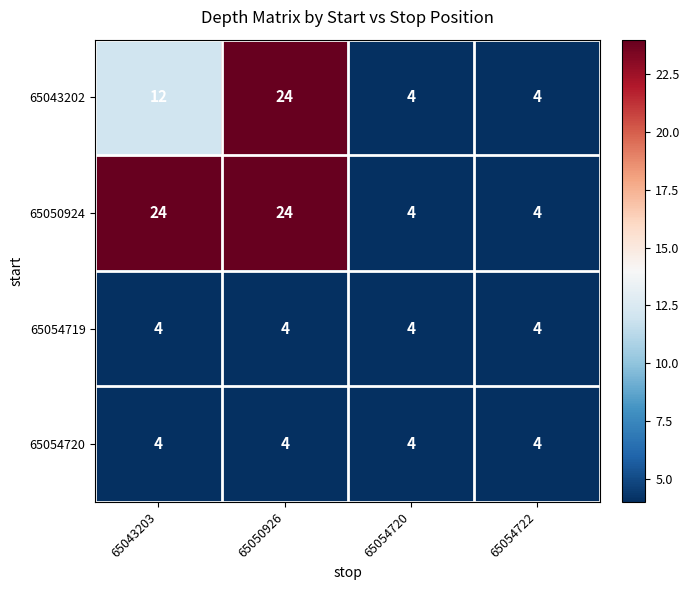

What is the sum of the 65054719 values at 65050926 and 65043203?

8